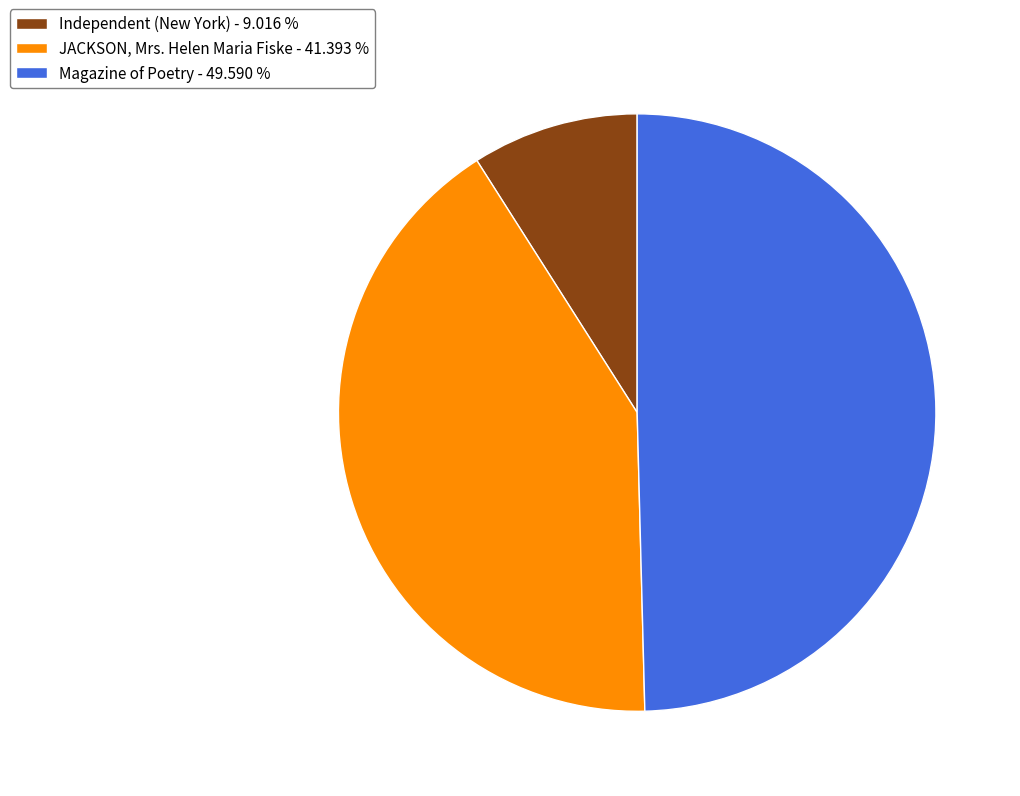

True or false: Independent (New York) accounts for 3% of the total.

False